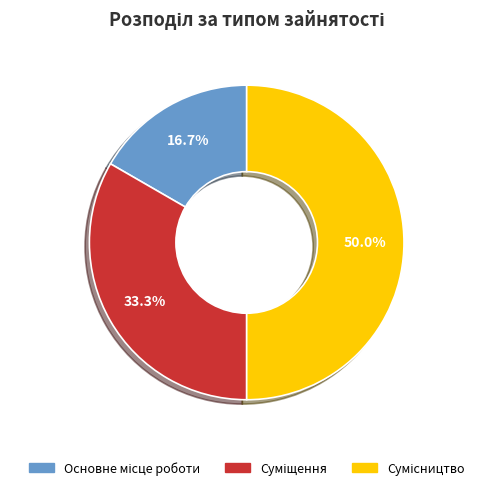

Is it true that Суміщення is 41% of the pie?

False